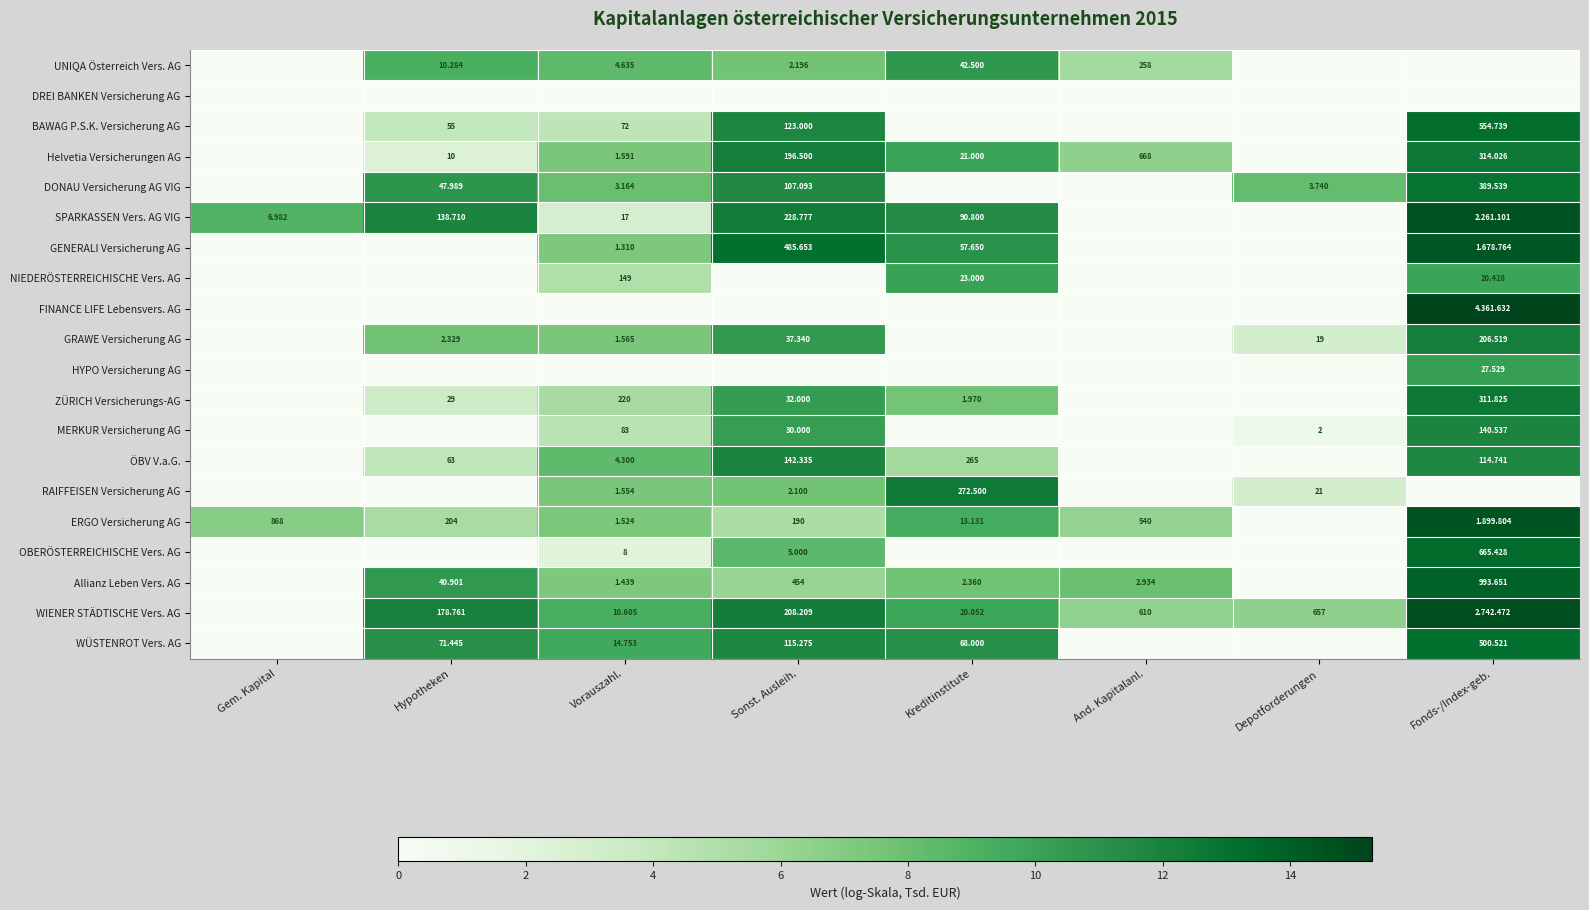

At how many categories does at least one series exceed 5?

8